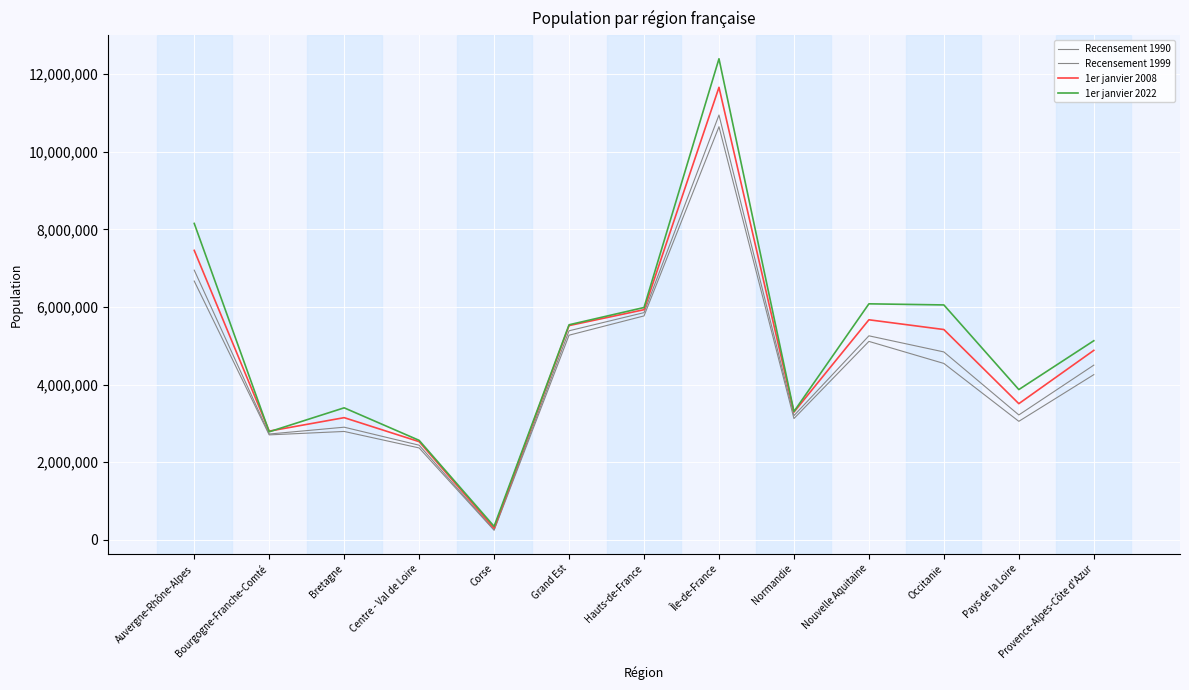

What is the difference between the 1er janvier 2008 values at Normandie and Provence-Alpes-Côte d'Azur?

1589821